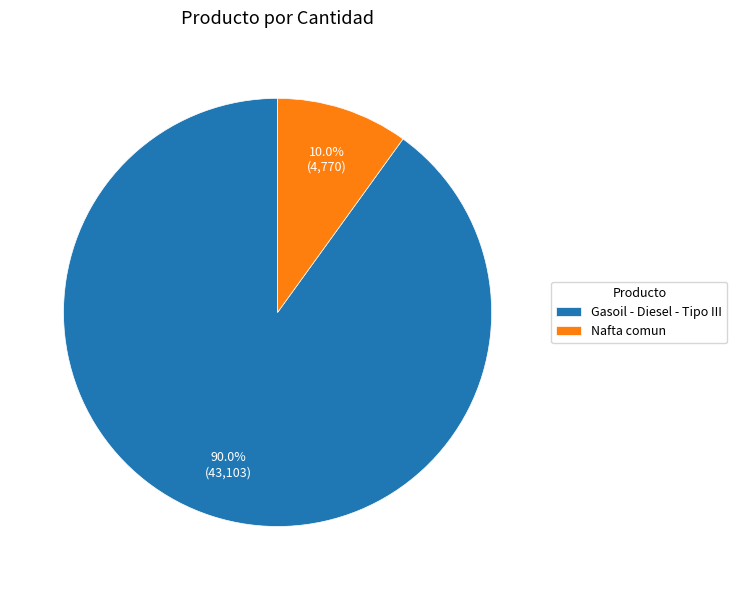

Does Nafta comun represent more than half of the total?

No